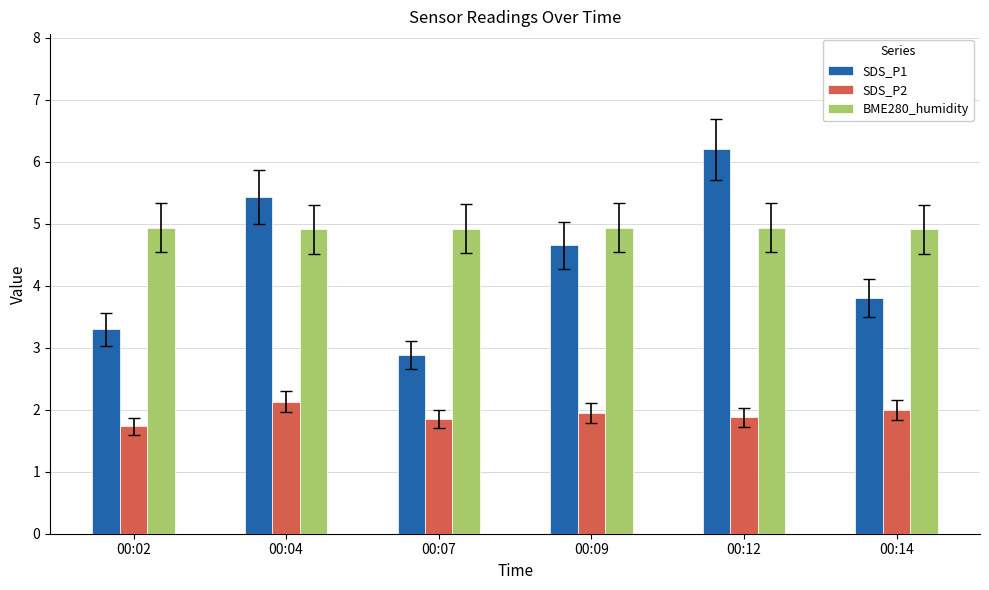

Is the value of BME280_humidity at 00:07 greater than the value of SDS_P2 at 00:04?

Yes